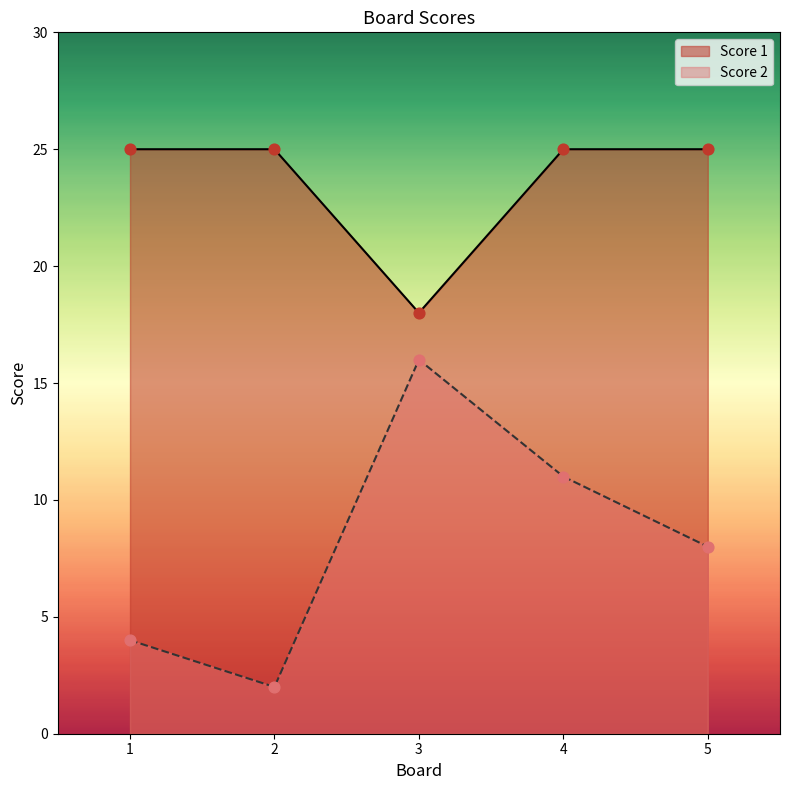

Which series has the largest total across all categories?

Score 1